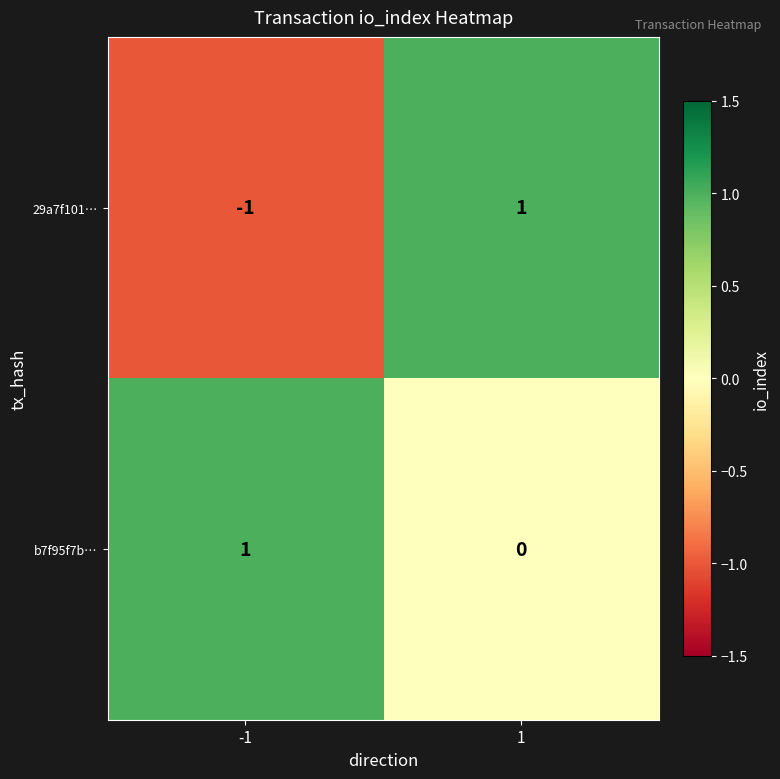

Rank the series at -1 from lowest to highest value.

29a7f101…, b7f95f7b…